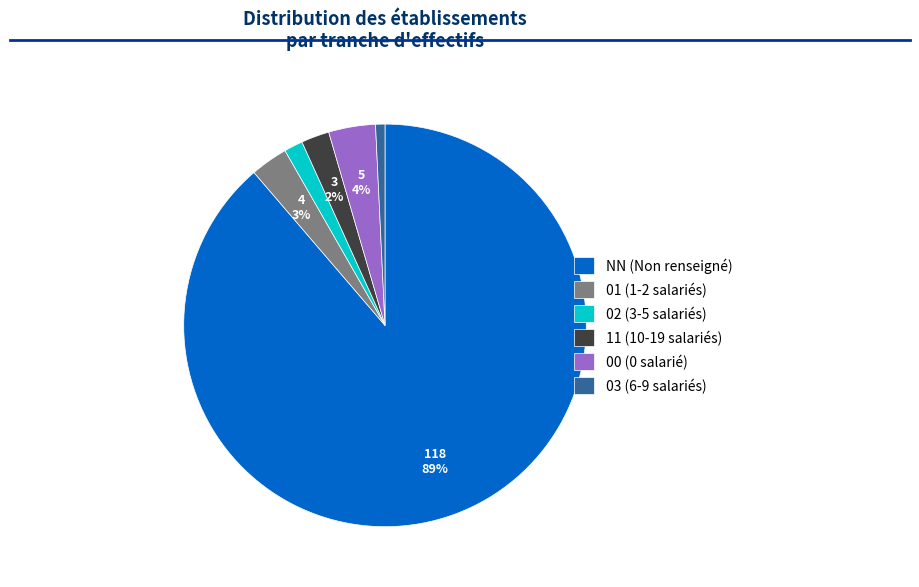

To the nearest percent, what is the average slice percentage?

17%